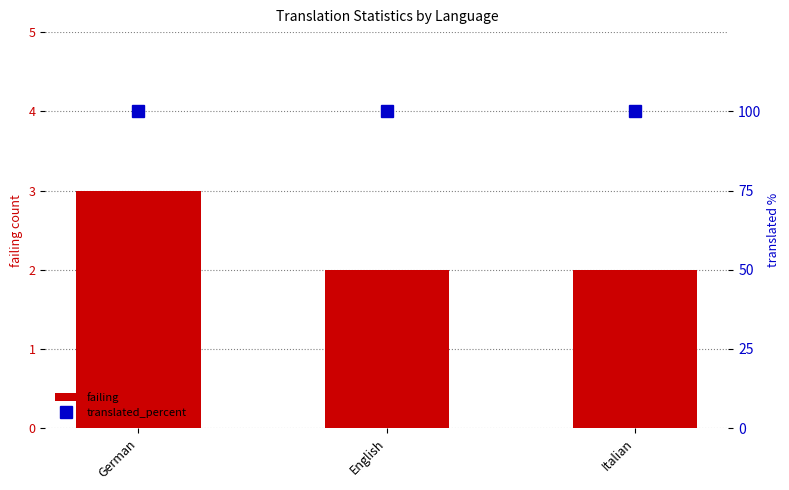

Rank the series at English from lowest to highest value.

failing, translated_percent